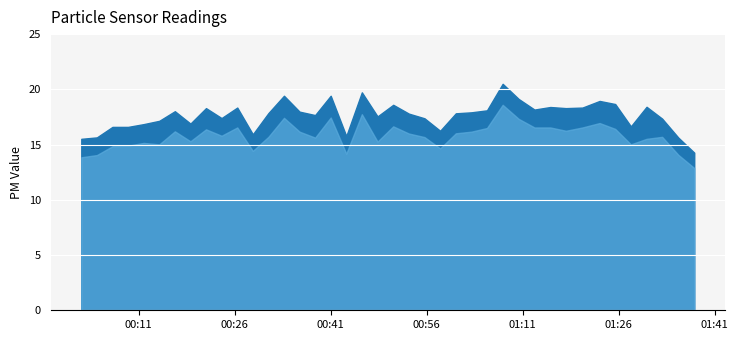

True or false: SDS_P2 and SDS_P1 intersect in this chart.

False